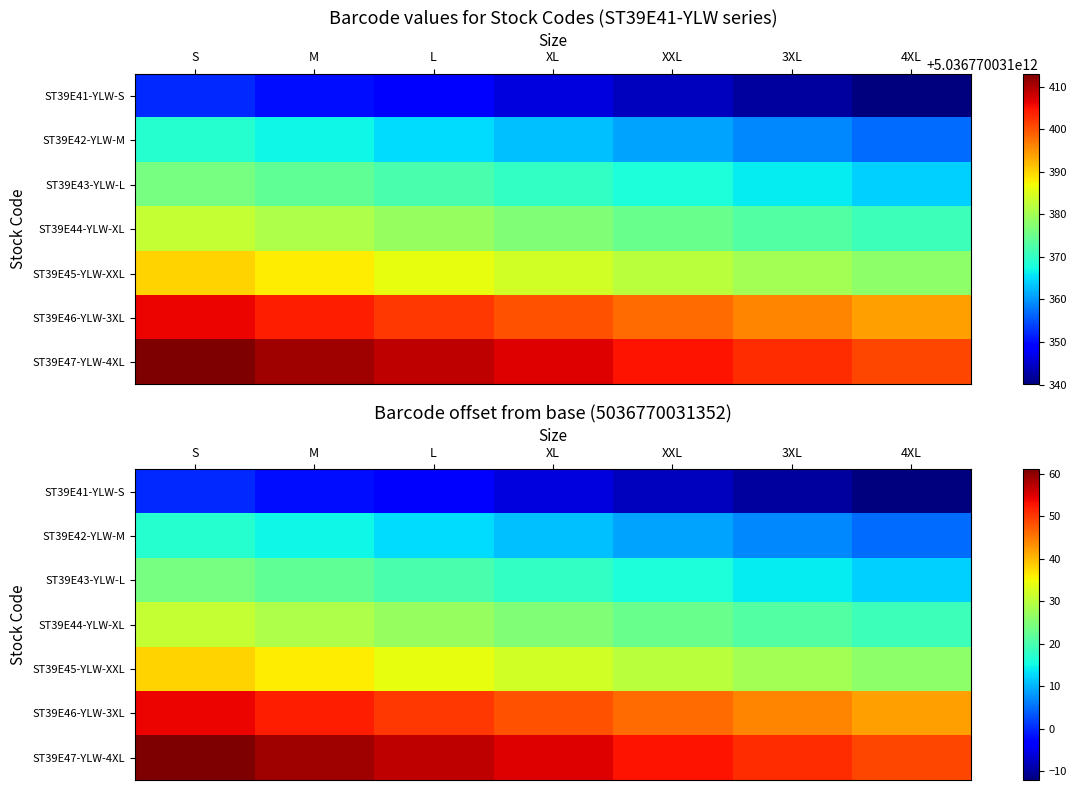

What is the sum of all ST39E41-YLW-S values?

-42